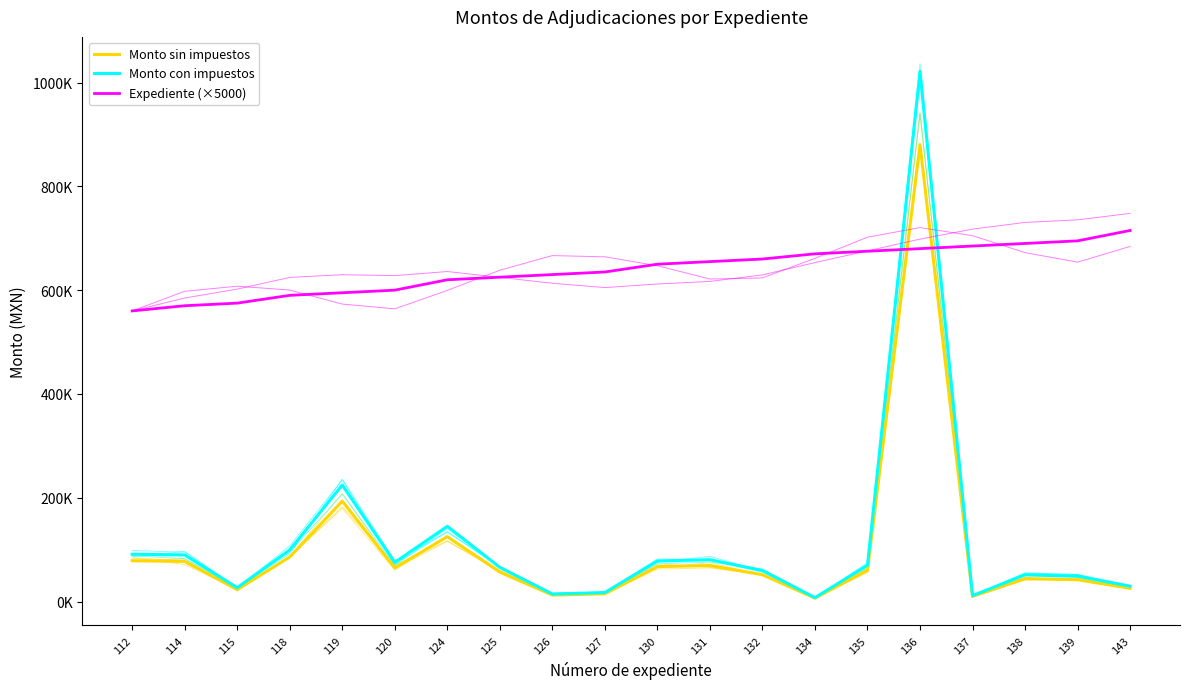

True or false: Monto con impuestos has more than 2 interior local peaks.

True